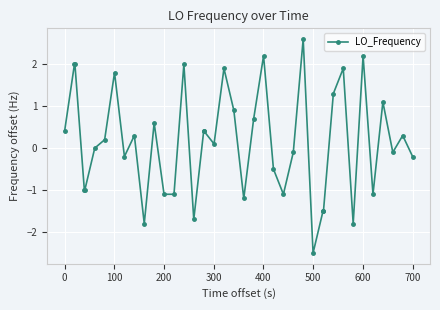

What is the smallest value displayed?

-2.5